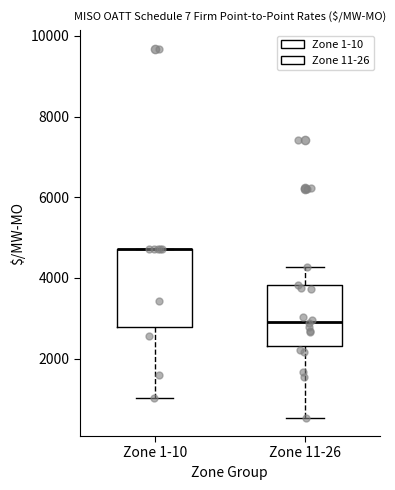

Reading left to right, transcribe this box plot: for each box, give where its median line is, the range the box spans, and where its two whiskers end, as read against the y-axis. The values are not printed on the chart, so give them approximately, as read against the axis.

Zone 1-10: median 4800 (drawn on the box's upper edge), box 2800 to 4800, whiskers 1000 to 4800
Zone 11-26: median 3000, box 2400 to 3800, whiskers 600 to 4200